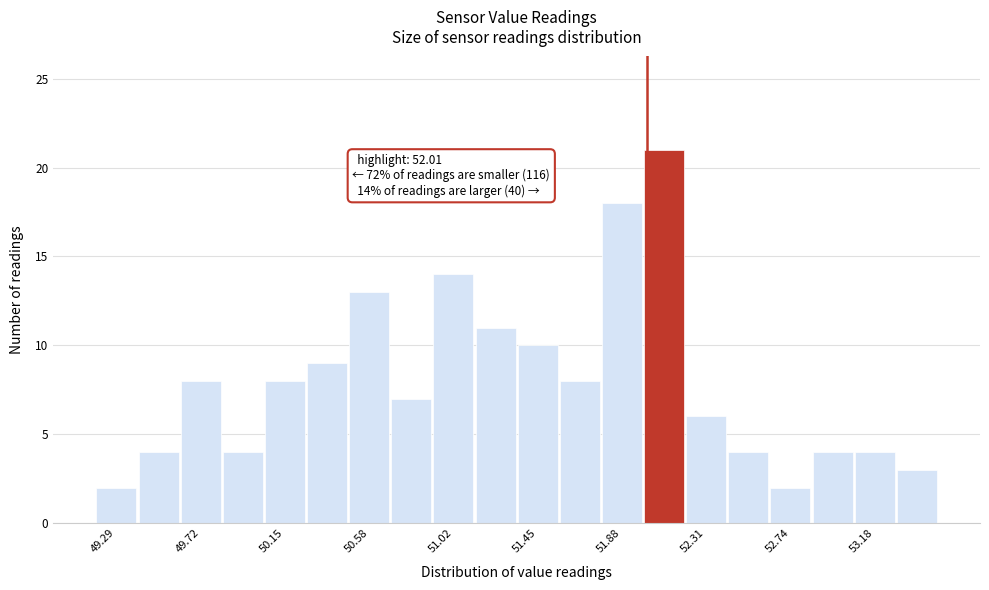

Which range on the x-axis has the tallest bar?

52.00 to 52.20